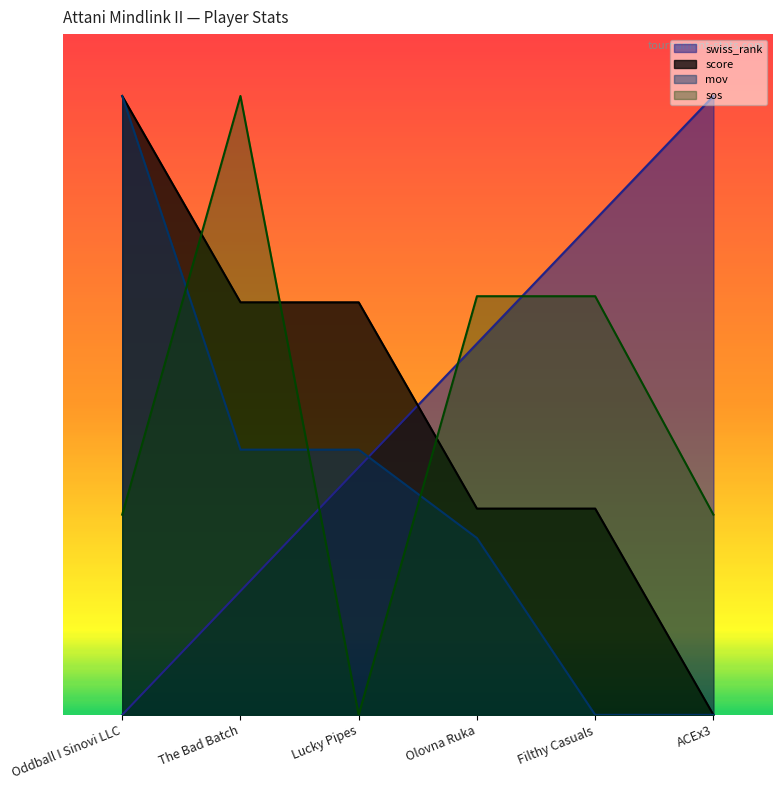

Read the mov value at The Bad Batch.

7.7